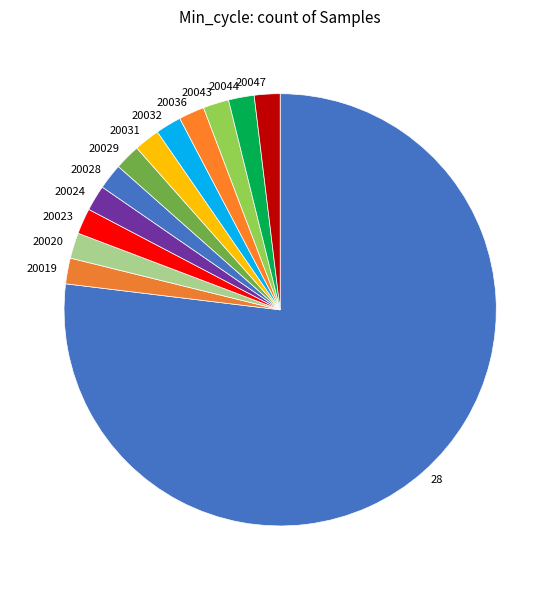

True or false: 20019 accounts for 2% of the total.

True